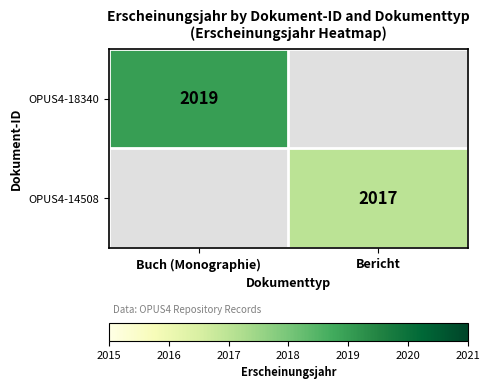

Is the value of OPUS4-18340 at Buch (Monographie) greater than the value of OPUS4-14508 at Bericht?

Yes